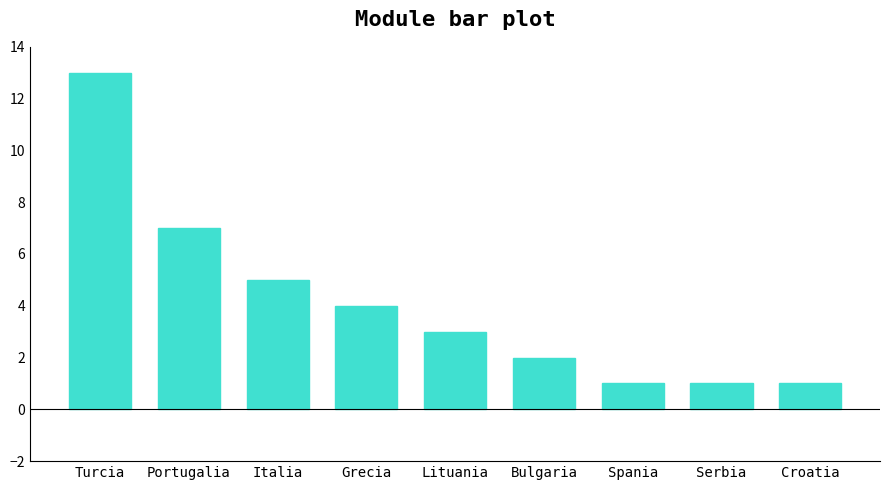

What is the average value?

4